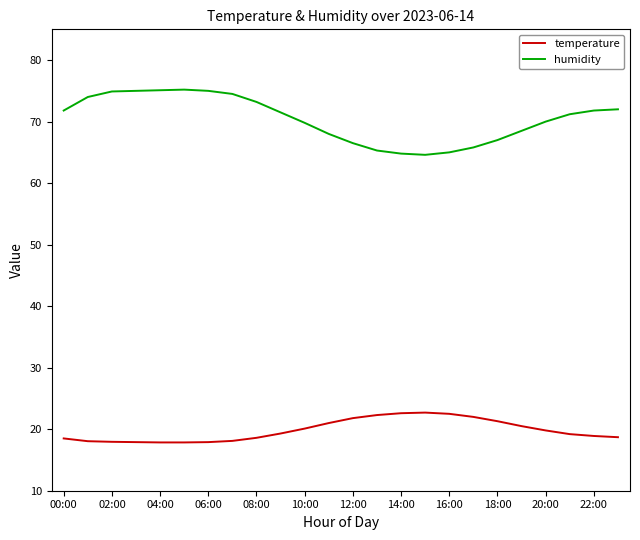

What is the maximum value for humidity?

75.2